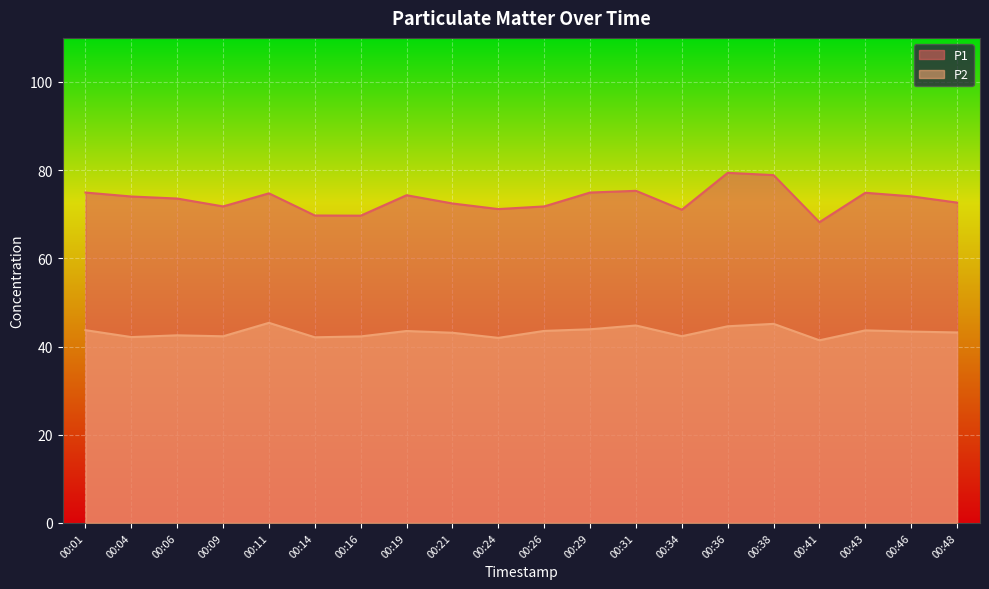

Between 00:14 and 00:09, which is larger?

00:09